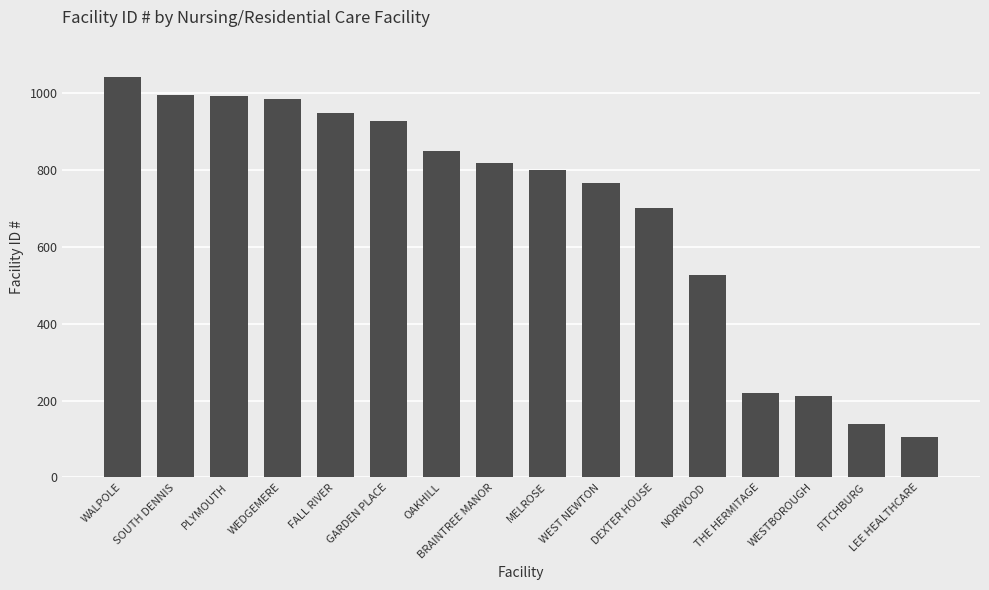

Where is the data nearest to the value 573?

NORWOOD